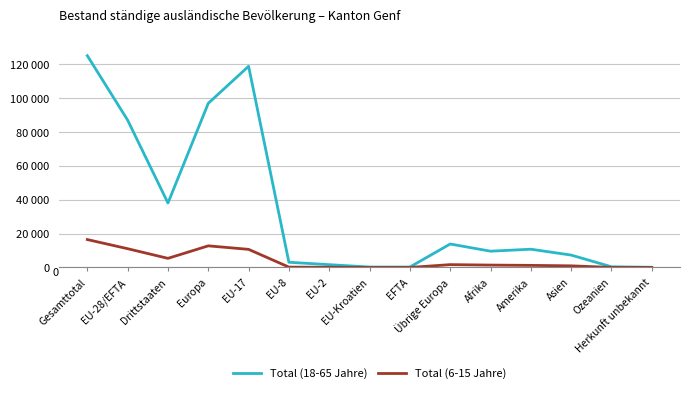

At which category does Total (6-15 Jahre) reach its first local peak?

Europa